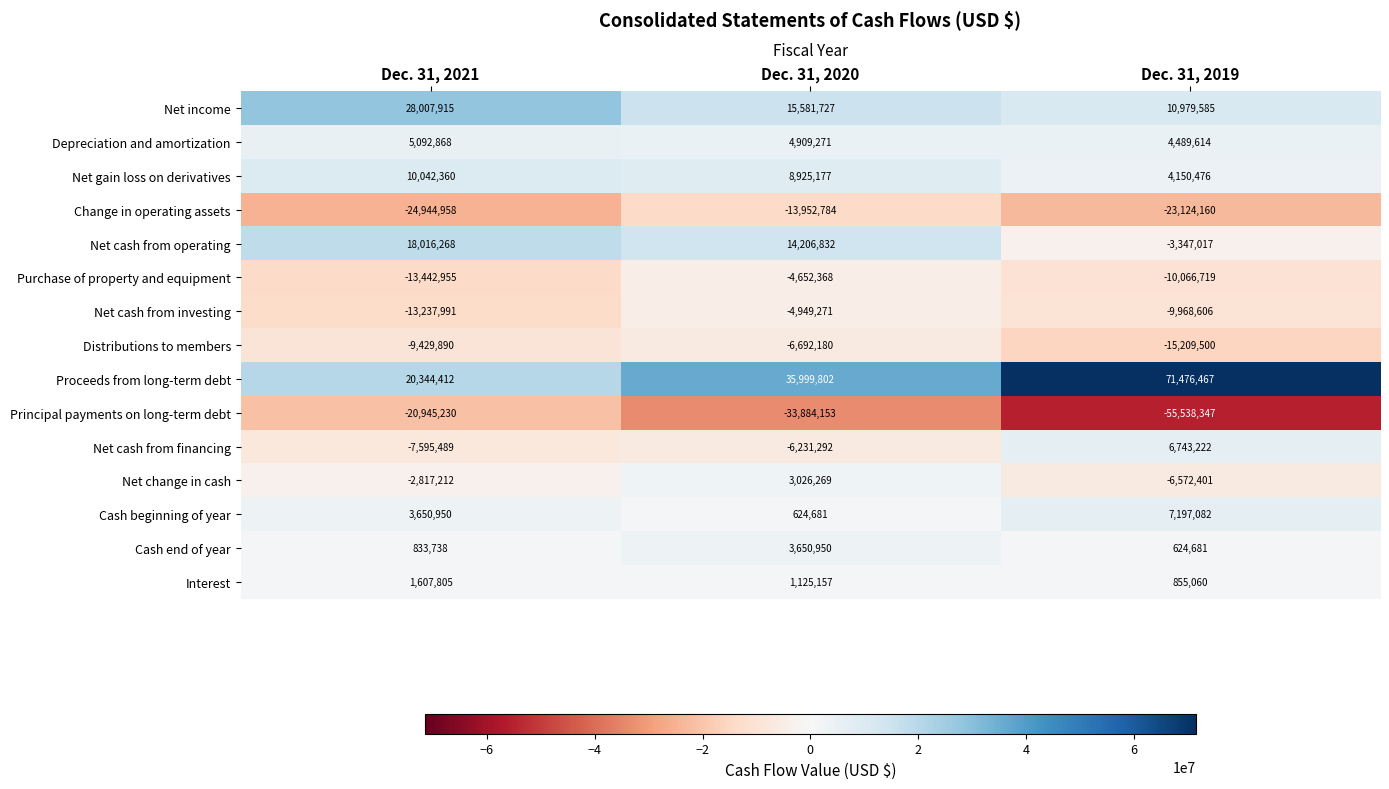

At Dec. 31, 2019, list the series in order from largest to smallest.

Proceeds from long-term debt, Net income, Cash beginning of year, Net cash from financing, Depreciation and amortization, Net gain loss on derivatives, Interest, Cash end of year, Net cash from operating, Net change in cash, Net cash from investing, Purchase of property and equipment, Distributions to members, Change in operating assets, Principal payments on long-term debt